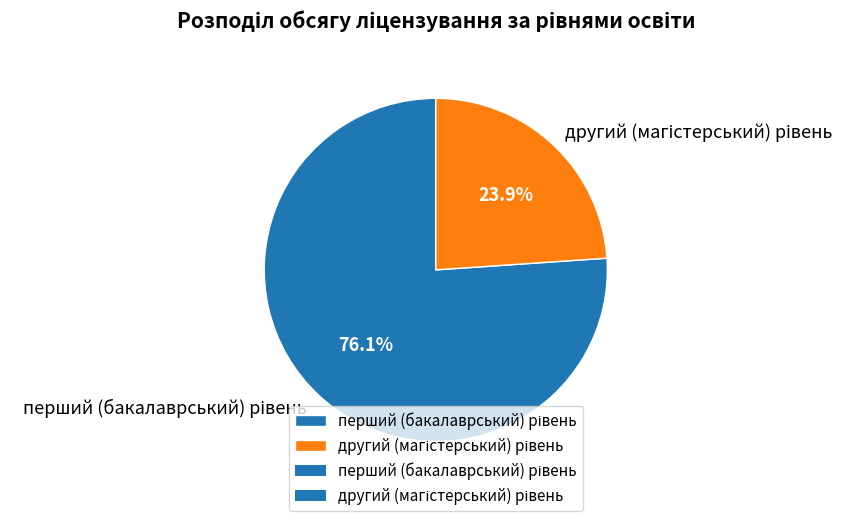

Does any single category account for the majority?

Yes